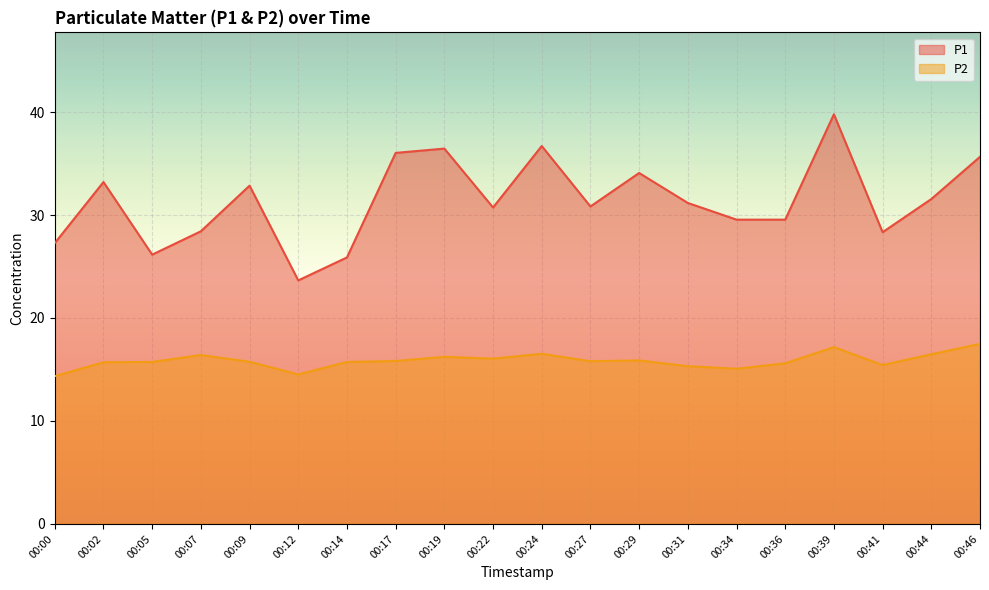

What is the difference between the second highest and second lowest values in the P1 series?

10.8